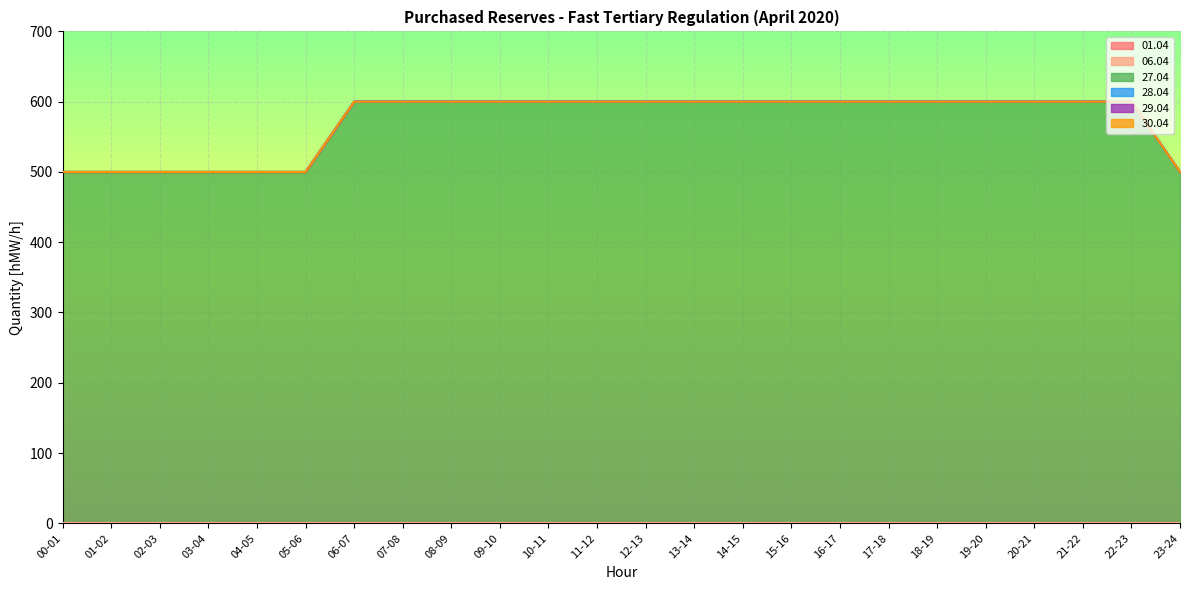

Does the chart display data point markers on the line(s)?

No